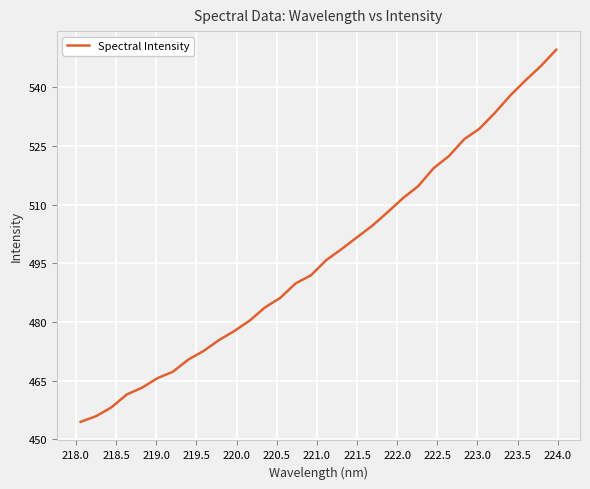

What is the greatest value displayed?

549.6